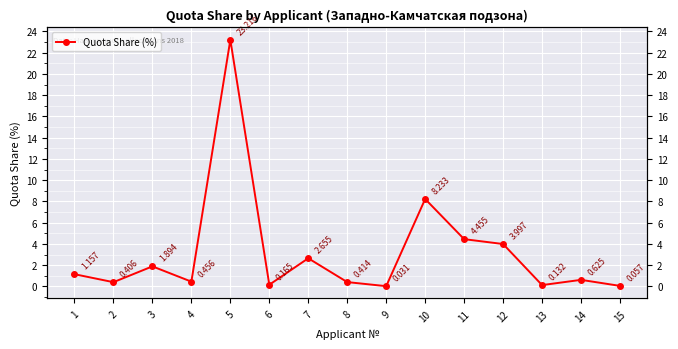

How many interior local valleys (lower than both neighbors) does the data have?

5